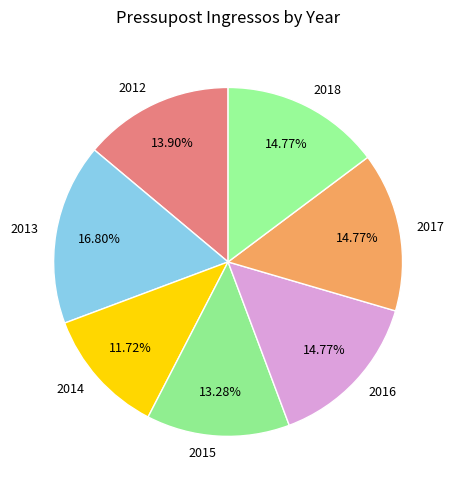

What is the total percentage of 2014 and 2017?

26.5%